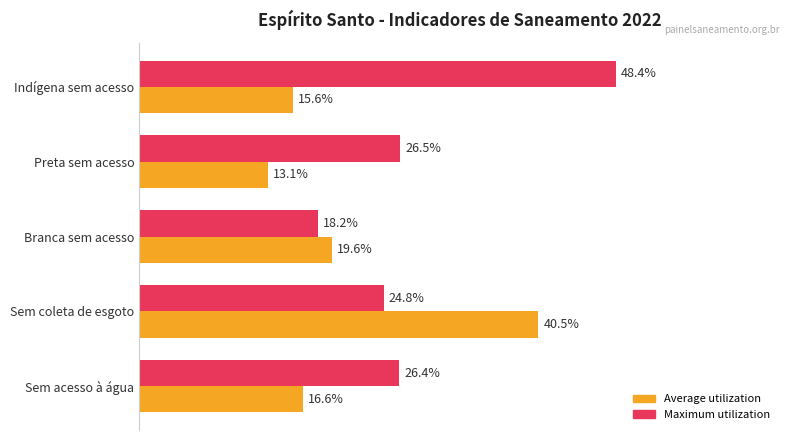

At which label does Average utilization reach its minimum?

Preta sem acesso